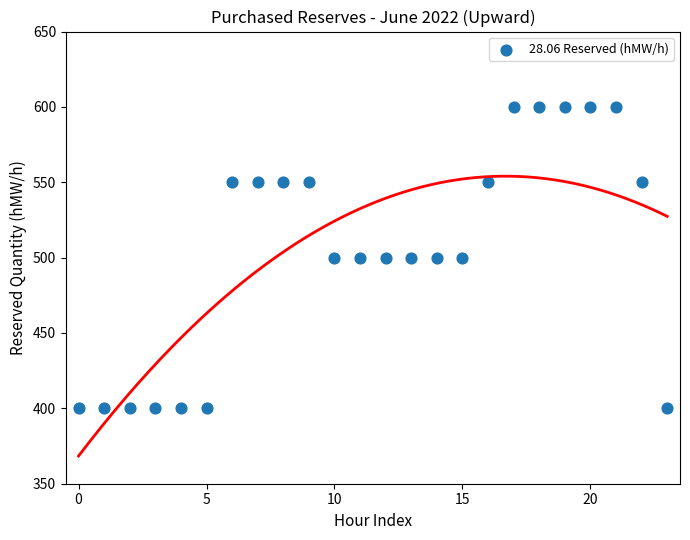

What is the range of Y values (max minus min)?

200